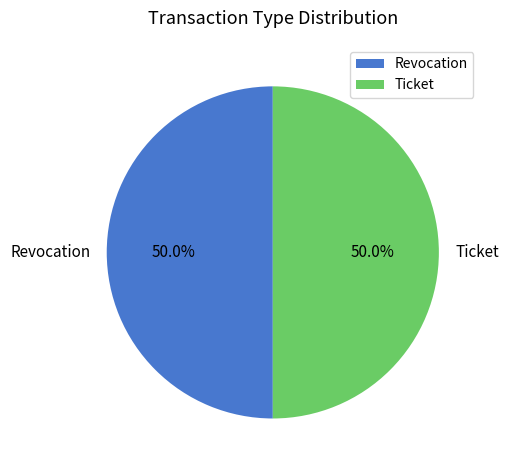

The Revocation slice represents 50% of the pie. True or false?

True